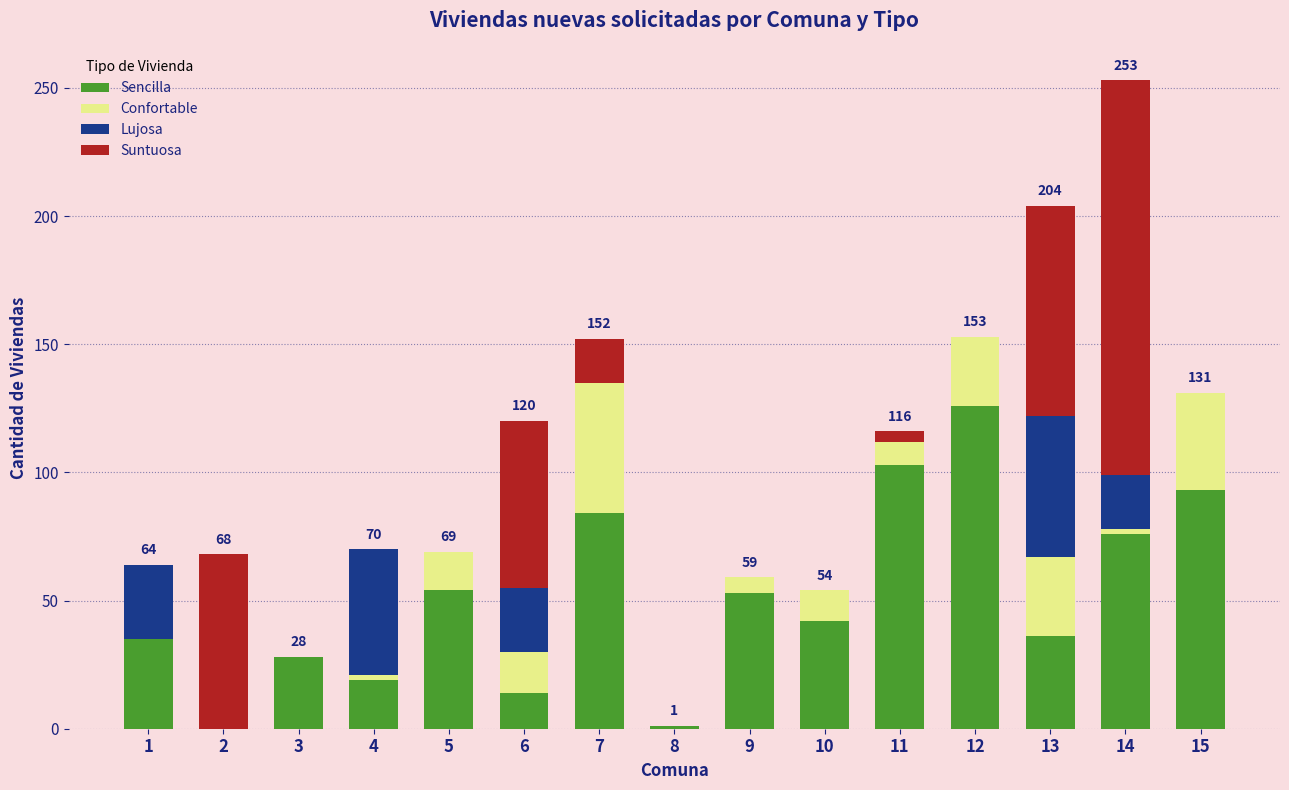

Count the number of categories in the chart.

15